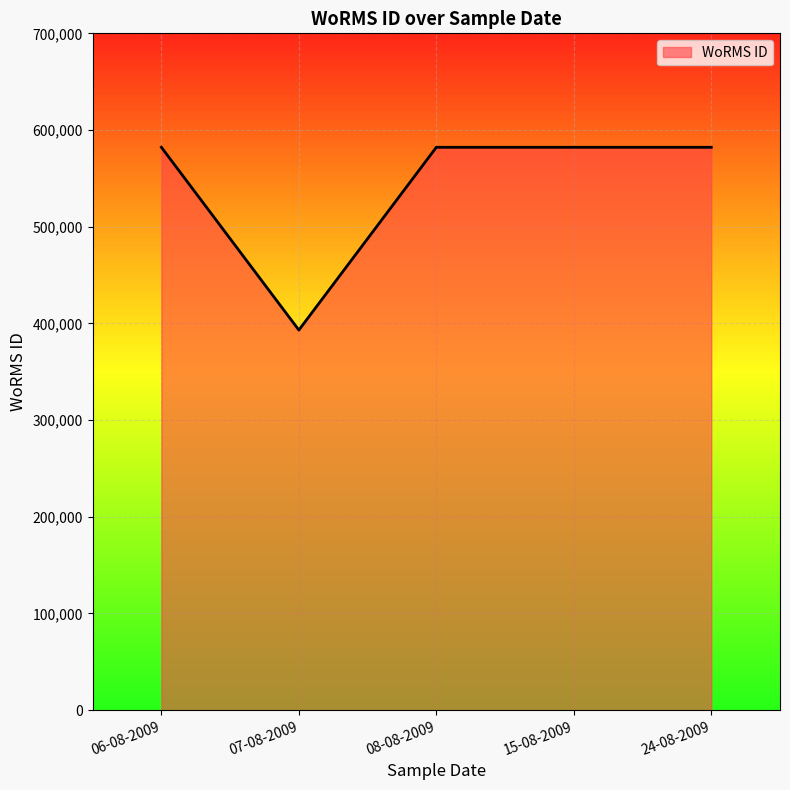

What is the ratio of the value at 06-08-2009 to the value at 07-08-2009?

1.5